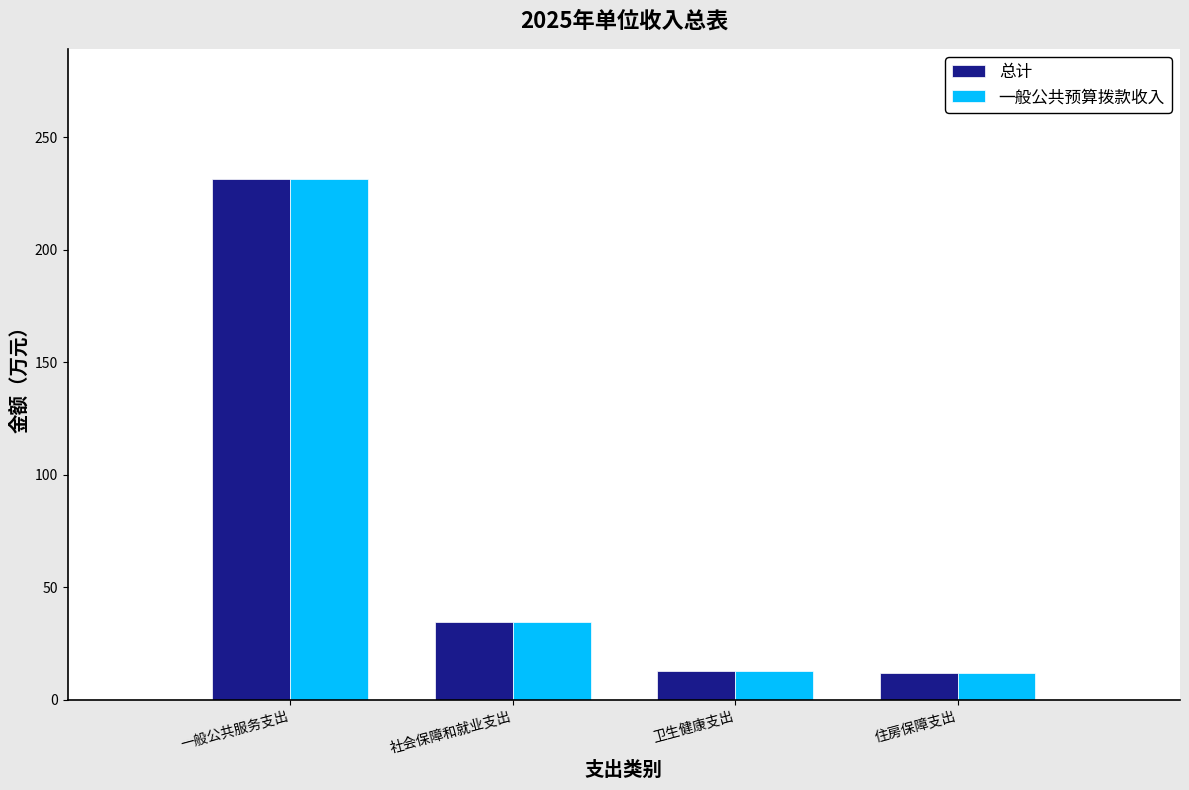

What is the smallest value displayed?

11.7